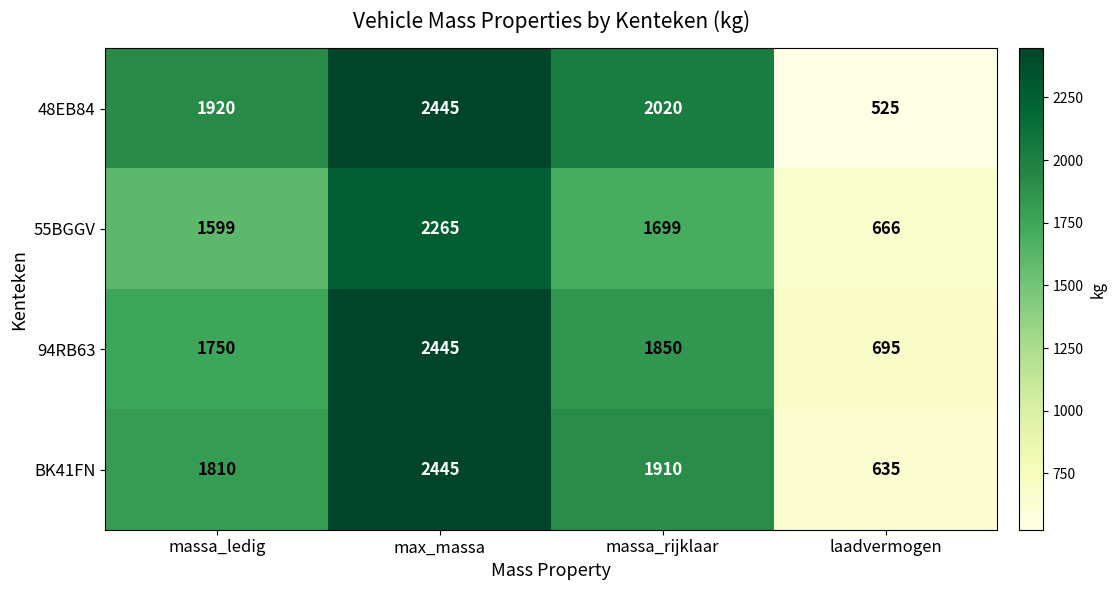

True or false: 94RB63 has a value of 1750 at massa_ledig.

True